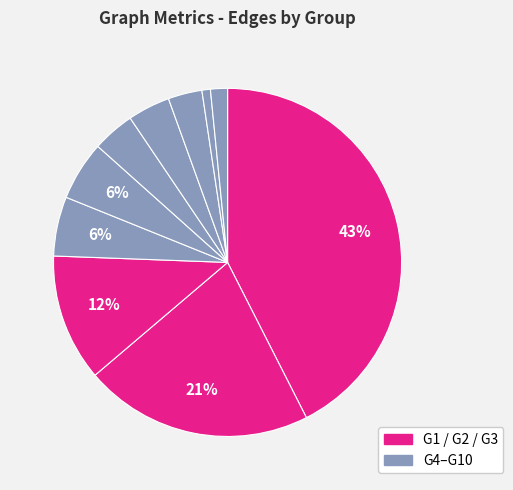

Count the number of slices in the pie.

10